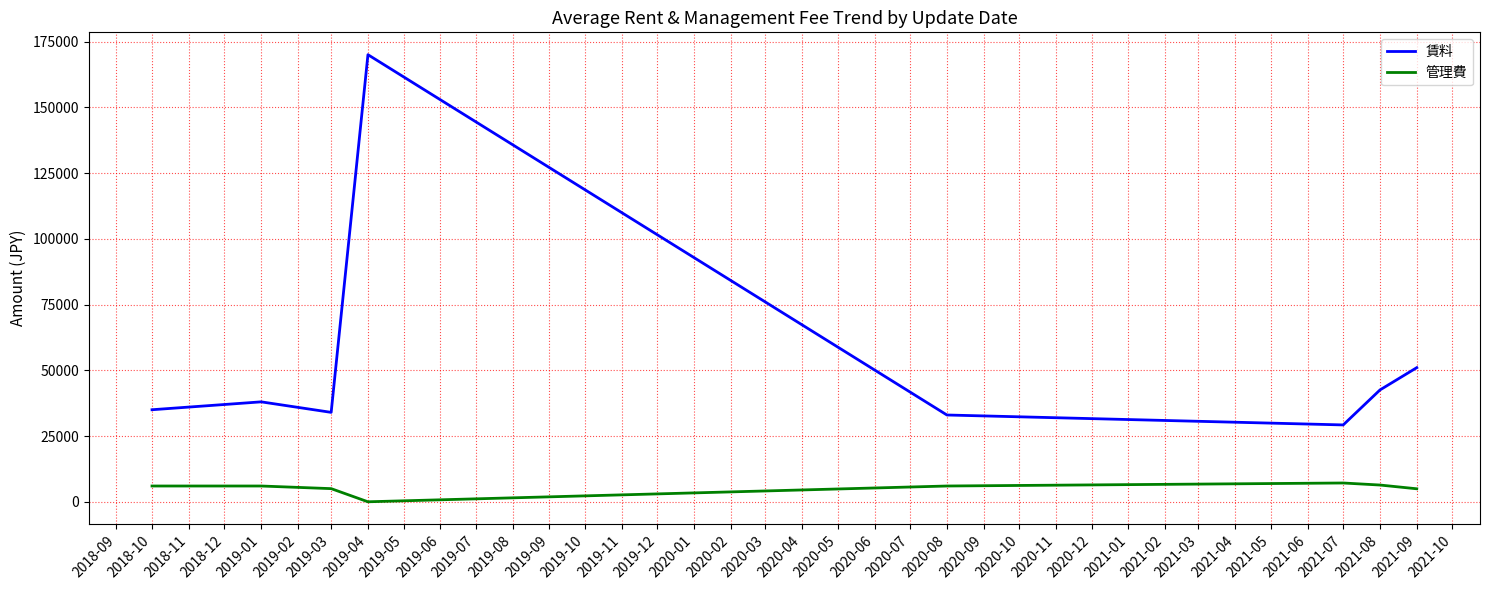

What is the difference between the second highest and minimum values in the 賃料 series?

21777.8